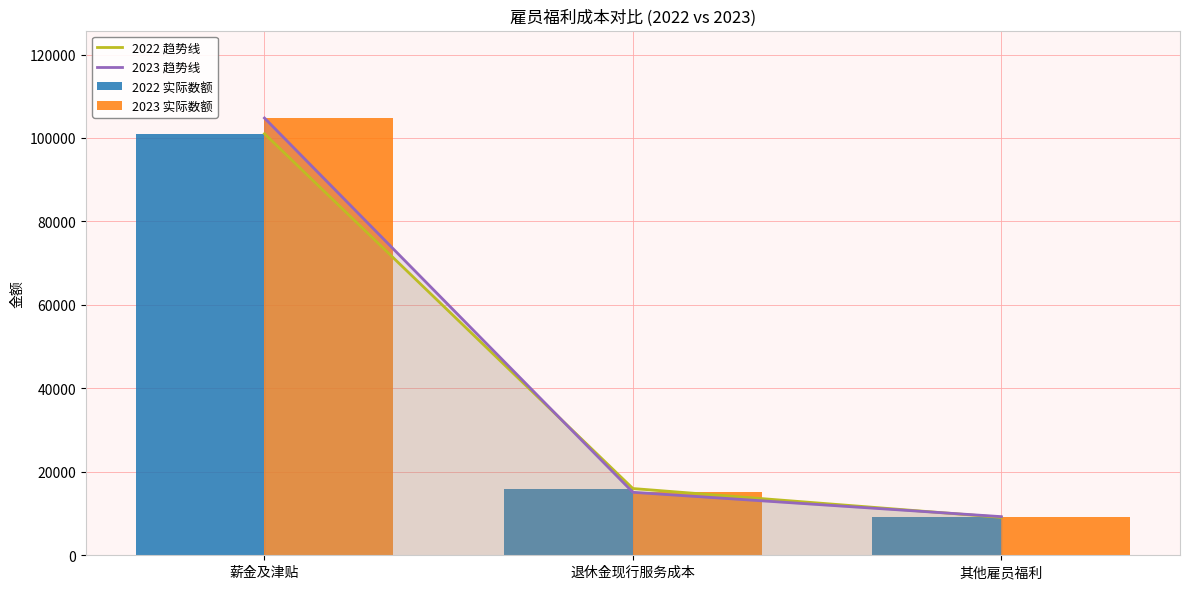

The value of 2023 趋势线 at 薪金及津贴 is 45057. True or false?

False